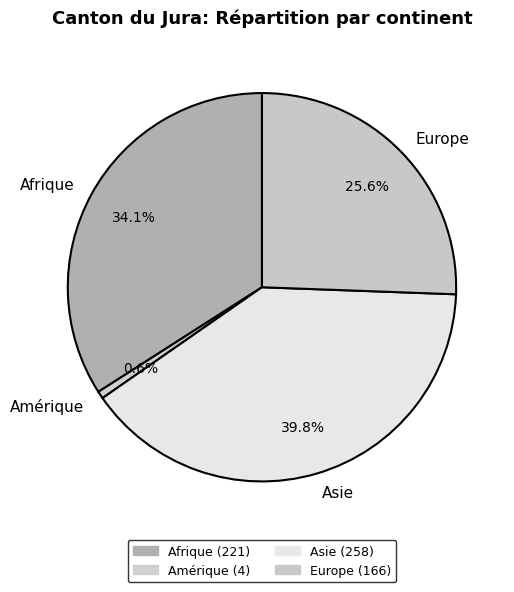

Does any single category account for the majority?

No